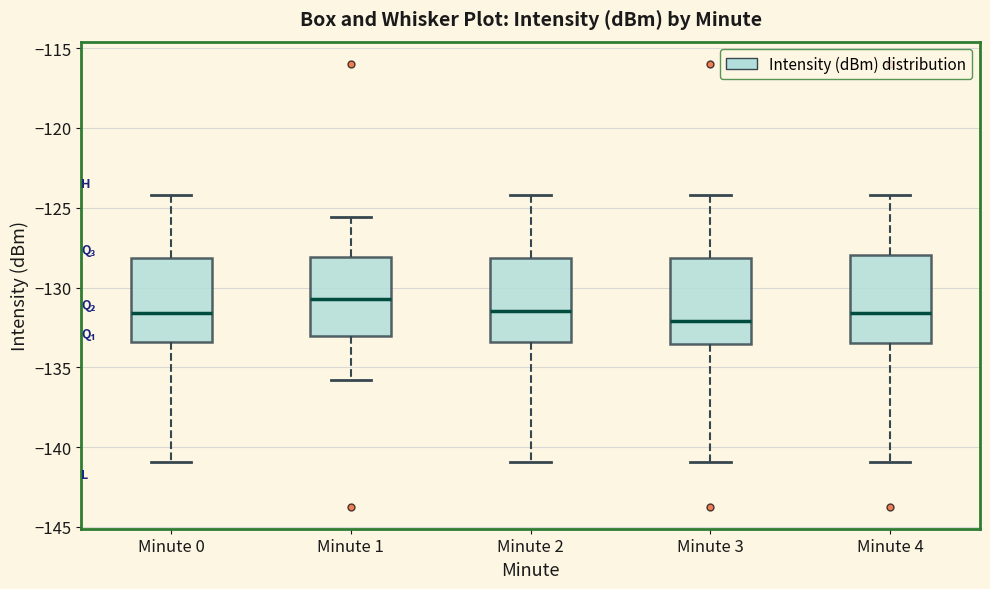

Reading left to right, transcribe this box plot: for each box, give where its median line is, the range the box spans, and where its two whiskers end, as read against the y-axis. The values are not printed on the chart, so give them approximately, as read against the axis.

Minute 0: median -131.5, box -133.5 to -128.0, whiskers -141.0 to -124.0
Minute 1: median -130.5, box -133.0 to -128.0, whiskers -136.0 to -125.5
Minute 2: median -131.5, box -133.5 to -128.0, whiskers -141.0 to -124.0
Minute 3: median -132.0, box -133.5 to -128.0, whiskers -141.0 to -124.0
Minute 4: median -131.5, box -133.5 to -128.0, whiskers -141.0 to -124.0